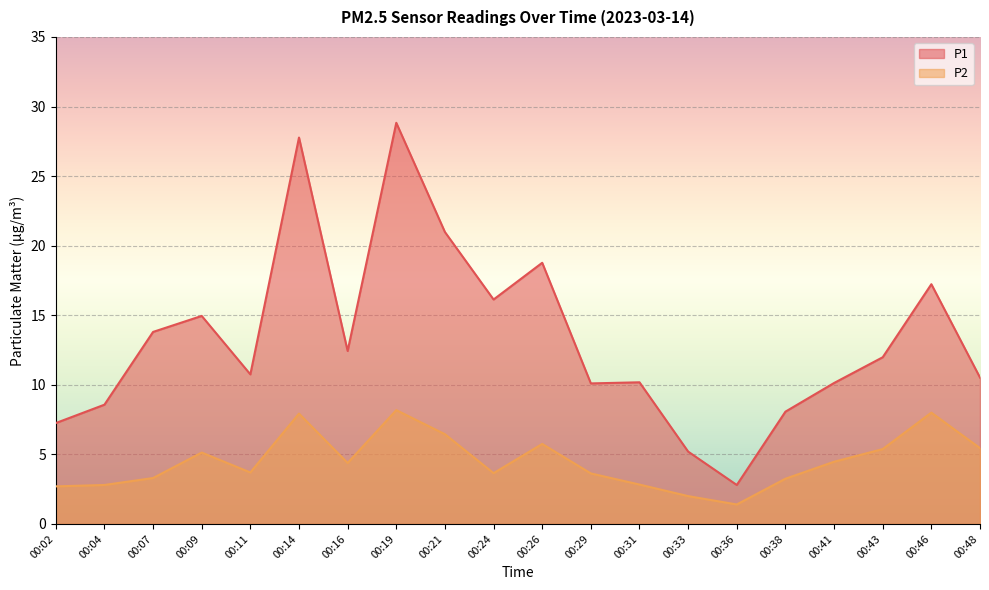

Which series has the largest total across all categories?

P1